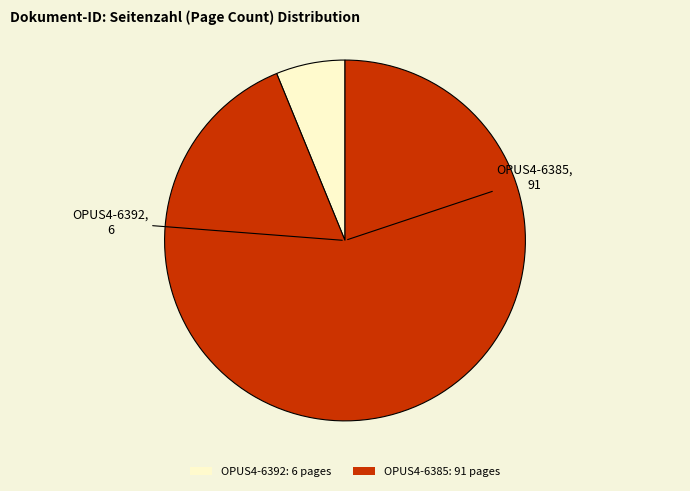

Is the sum of OPUS4-6392: 6 pages and OPUS4-6385: 91 pages greater than half?

Yes